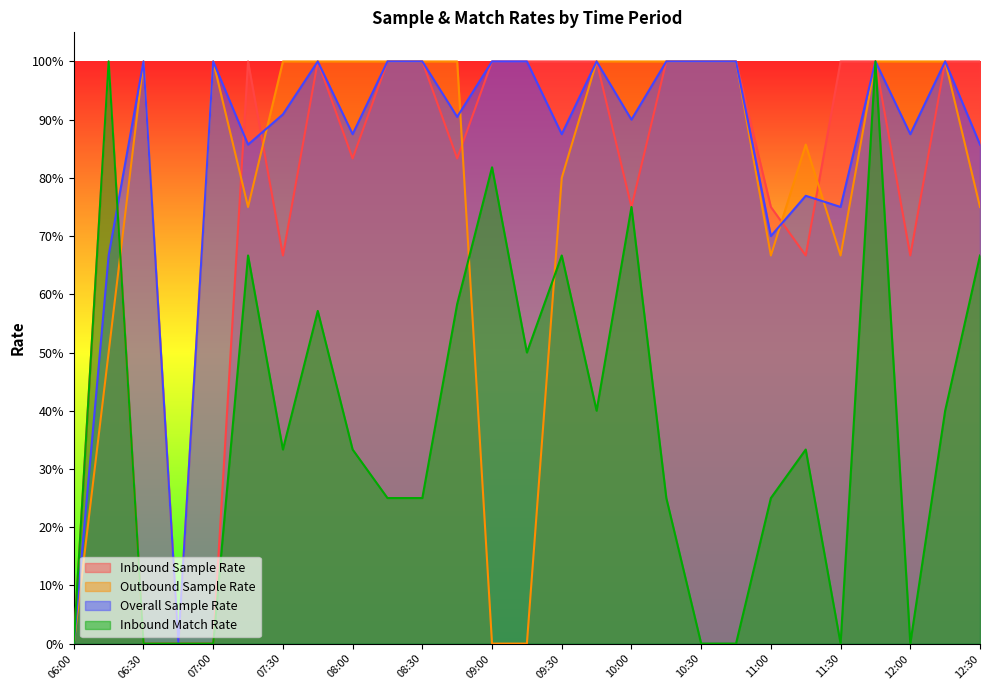

What is the sum of the Outbound Sample Rate values at 11:15 and 07:30?

1.9